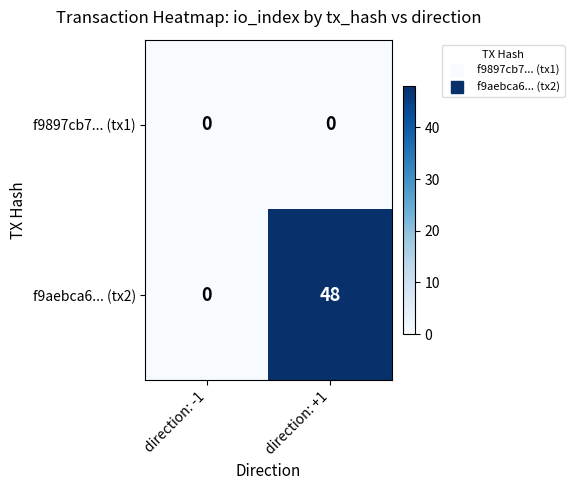

What is the difference between the highest and lowest values at direction: +1?

48